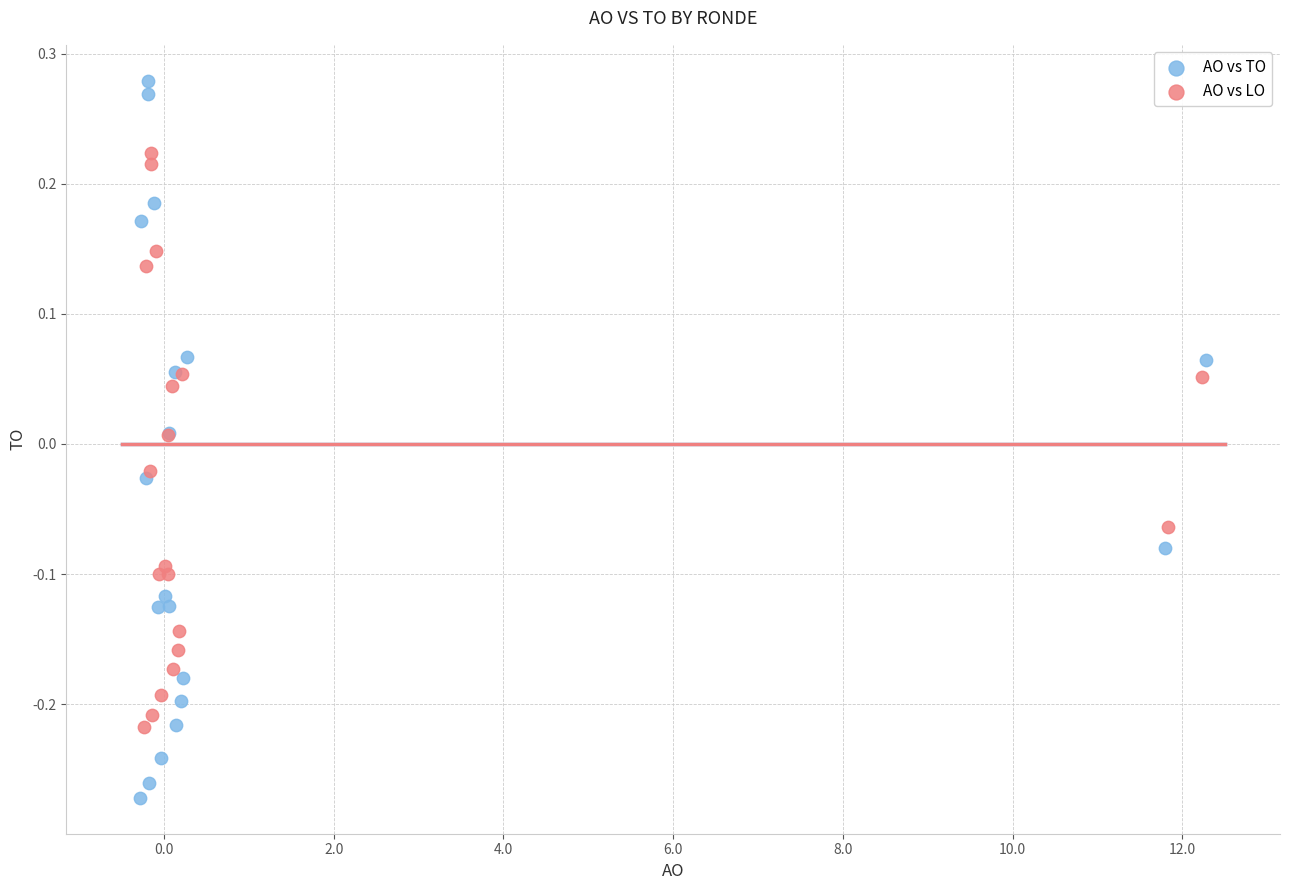

Which series reaches the minimum Y coordinate?

AO vs TO